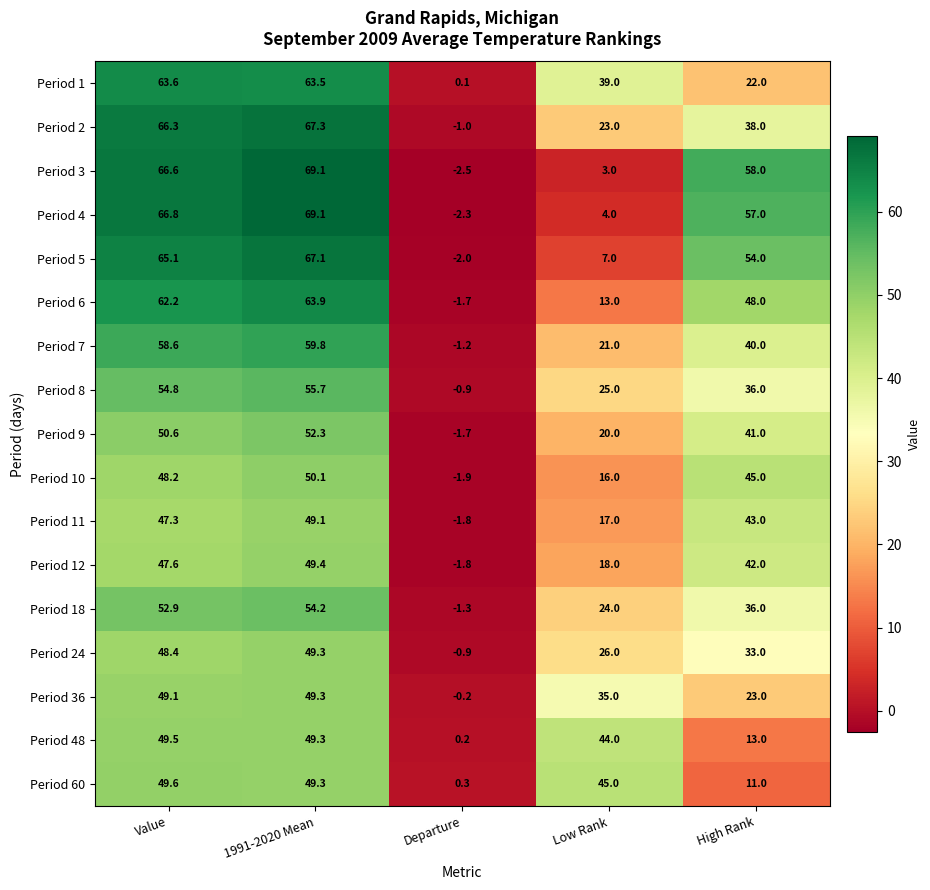

Rank the categories by Period 60 value from lowest to highest.

Departure, High Rank, Low Rank, 1991-2020 Mean, Value